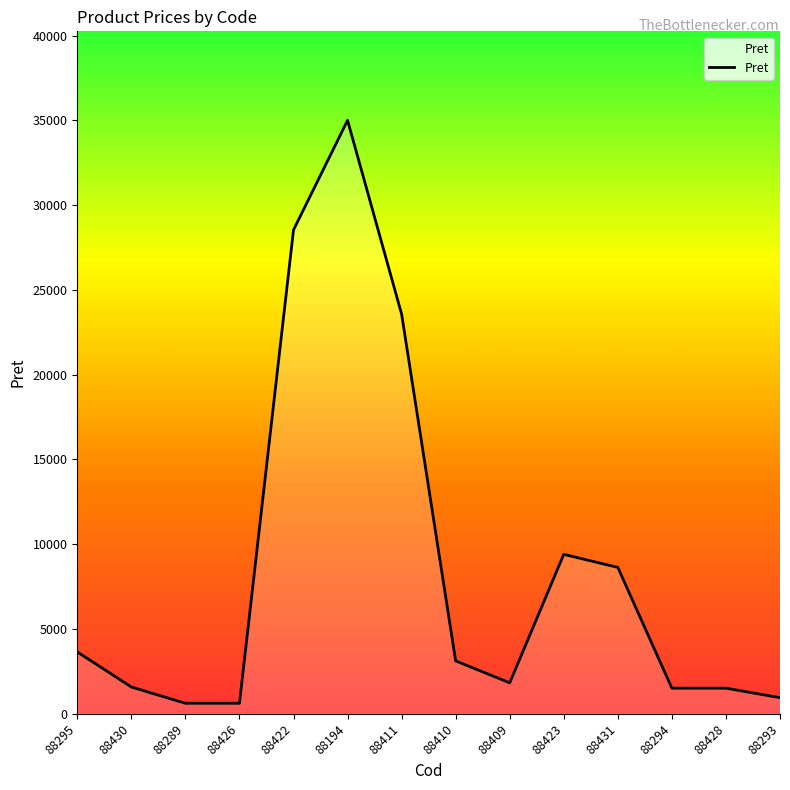

What is the change in value from 88422 to 88410?

-25416.5